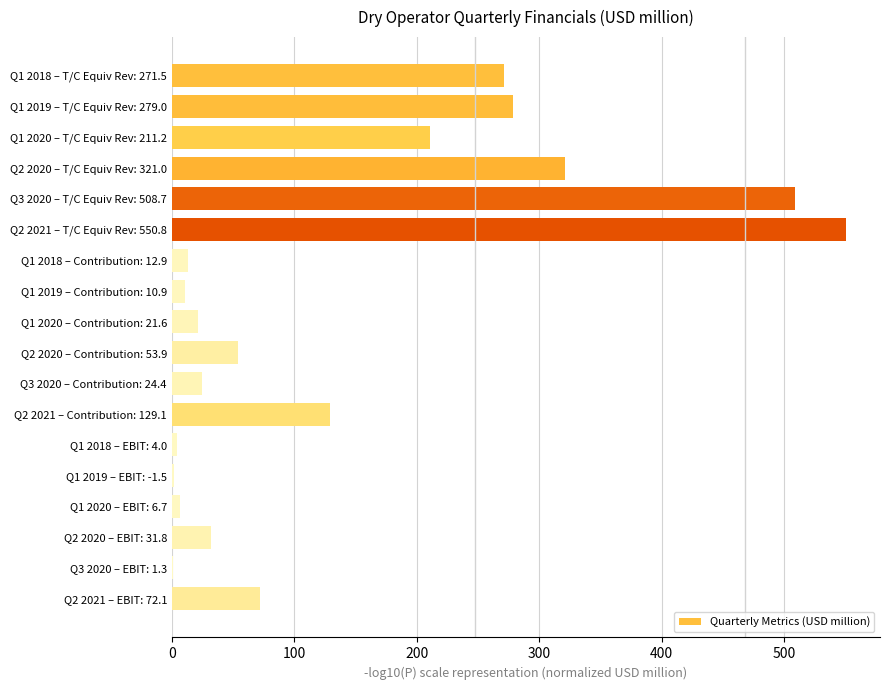

Which category has the highest value across all series?

Q2 2021 – T/C Equiv Rev: 550.8